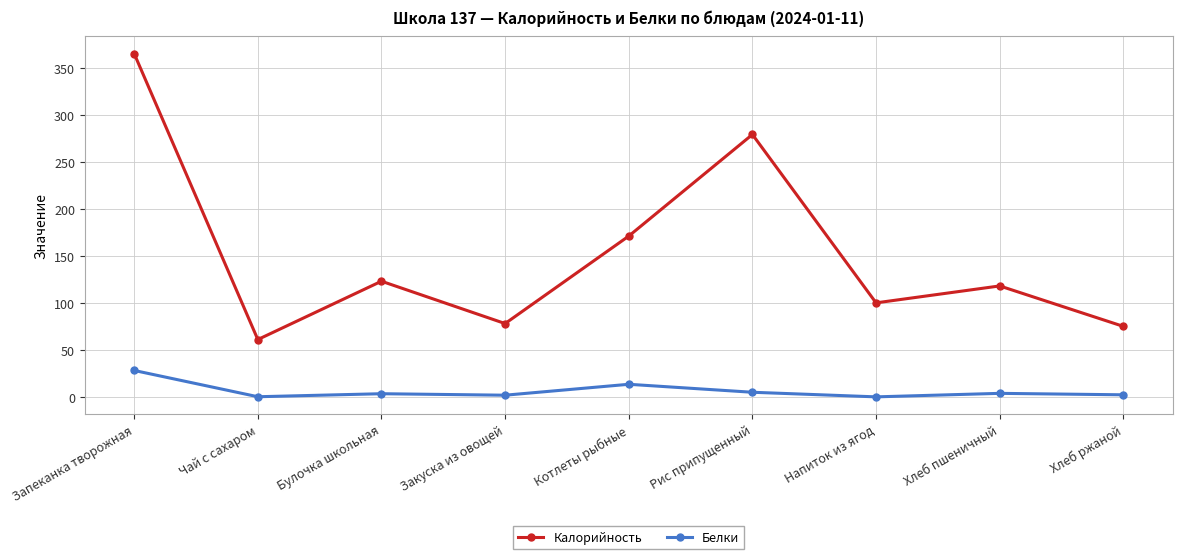

How many data points in Калорийность are less than 118?

4